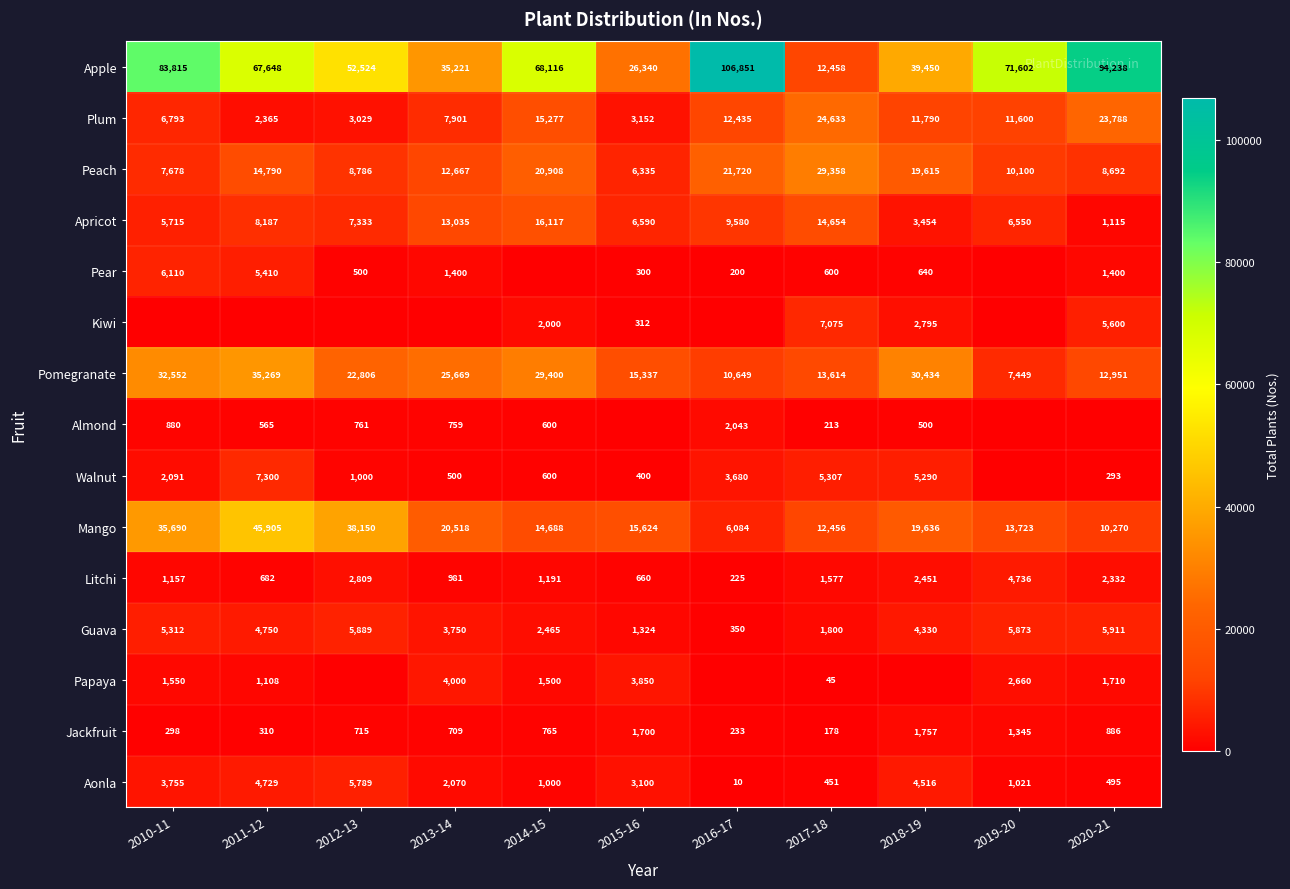

True or false: Guava has a value of 3750 at 2013-14.

True